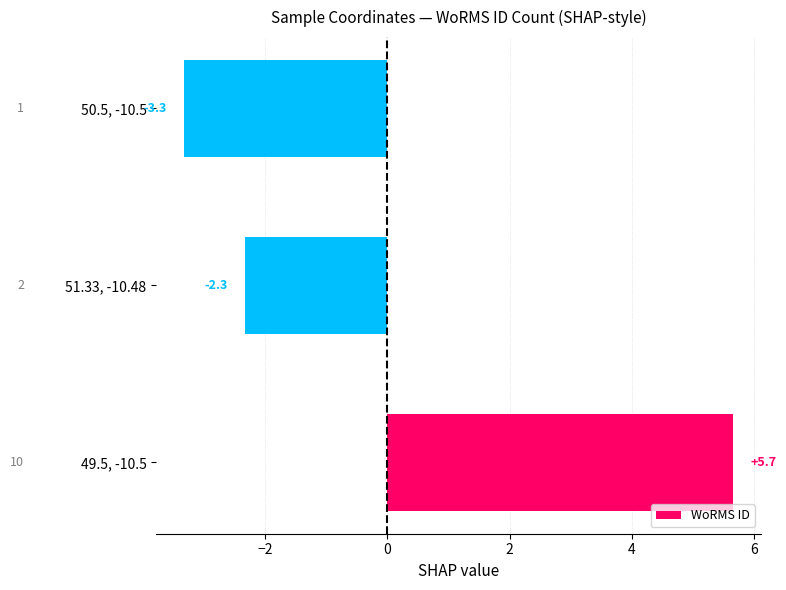

Reading bottom to top, what are all the values shown in this chart?

5.7	-2.3	-3.3